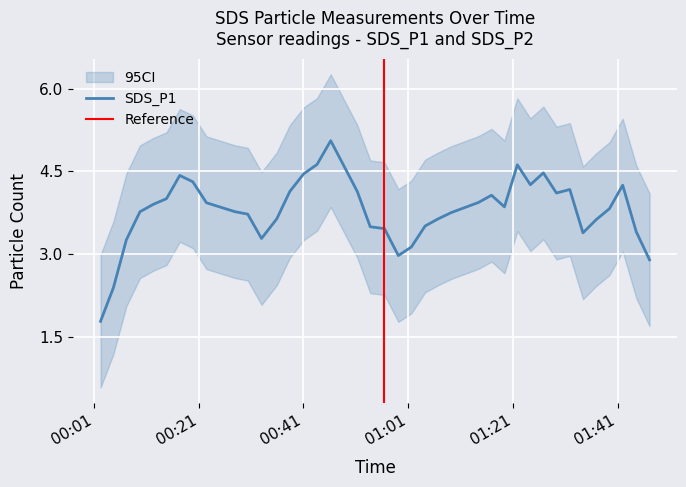

What position from the left is 7?

8